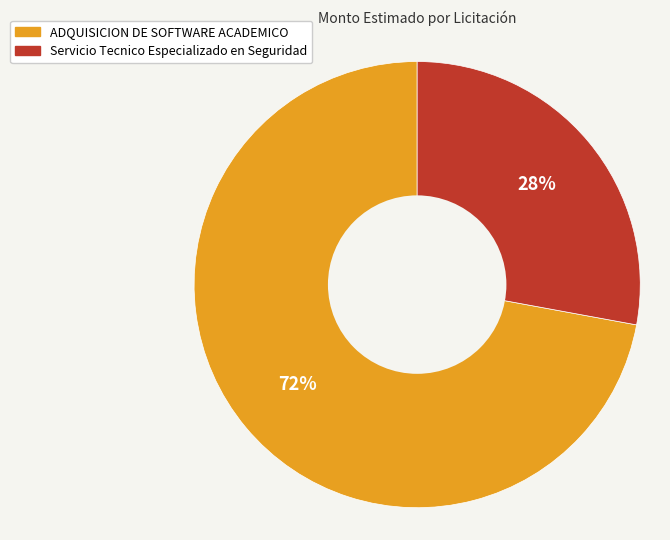

Between Servicio Tecnico Especializado en Seguridad and ADQUISICION DE SOFTWARE ACADEMICO, which is larger?

ADQUISICION DE SOFTWARE ACADEMICO